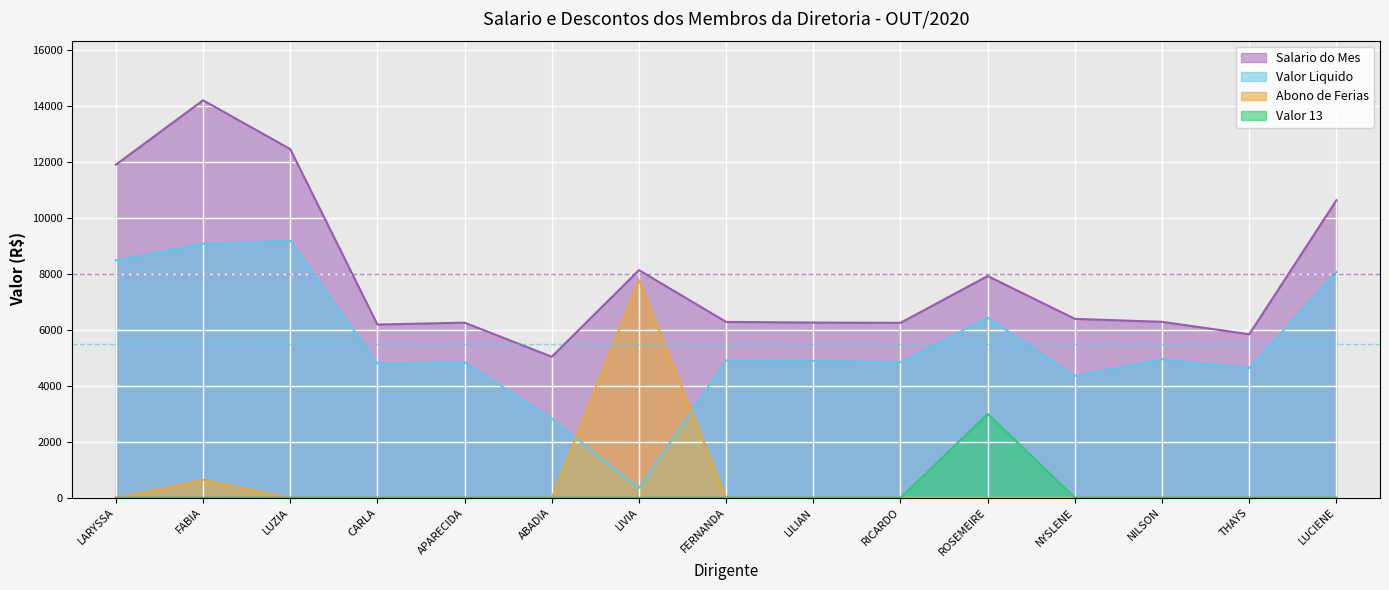

How many lines are shown in the chart?

4